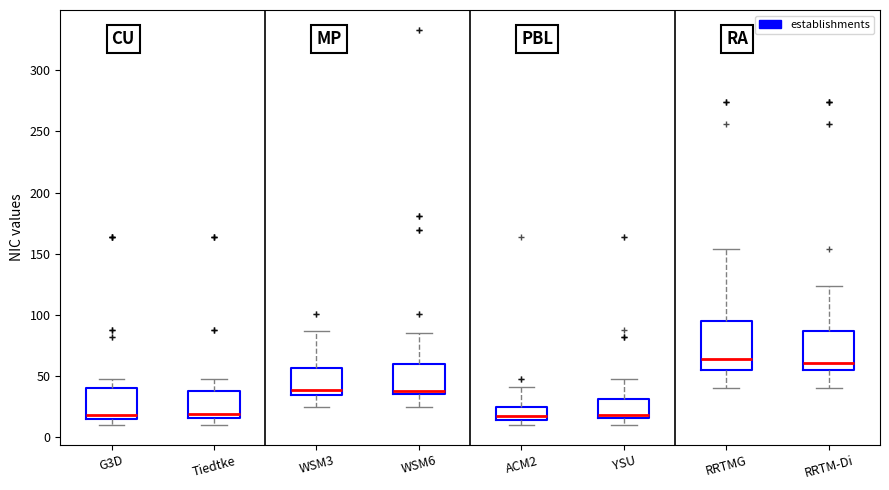

Reading left to right, read every box against the y-axis: the position of its median line, the range the box covers, and the ends of its whiskers. The values are not printed on the chart, so give them approximately, as read against the axis.

G3D: median 20, box 15 to 40, whiskers 10 to 50
Tiedtke: median 20, box 15 to 40, whiskers 10 to 50
WSM3: median 40, box 35 to 55, whiskers 25 to 85
WSM6: median 40, box 35 to 60, whiskers 25 to 85
ACM2: median 15 (just above the box's lower edge), box 15 to 25, whiskers 10 to 40
YSU: median 20, box 15 to 30, whiskers 10 to 50
RRTMG: median 65, box 55 to 95, whiskers 40 to 155
RRTM-Di: median 60, box 55 to 85, whiskers 40 to 125